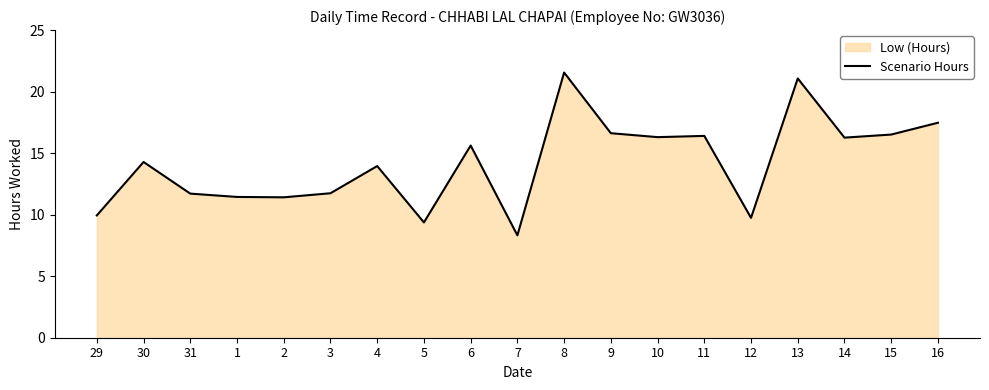

Does the chart have visible grid lines?

No